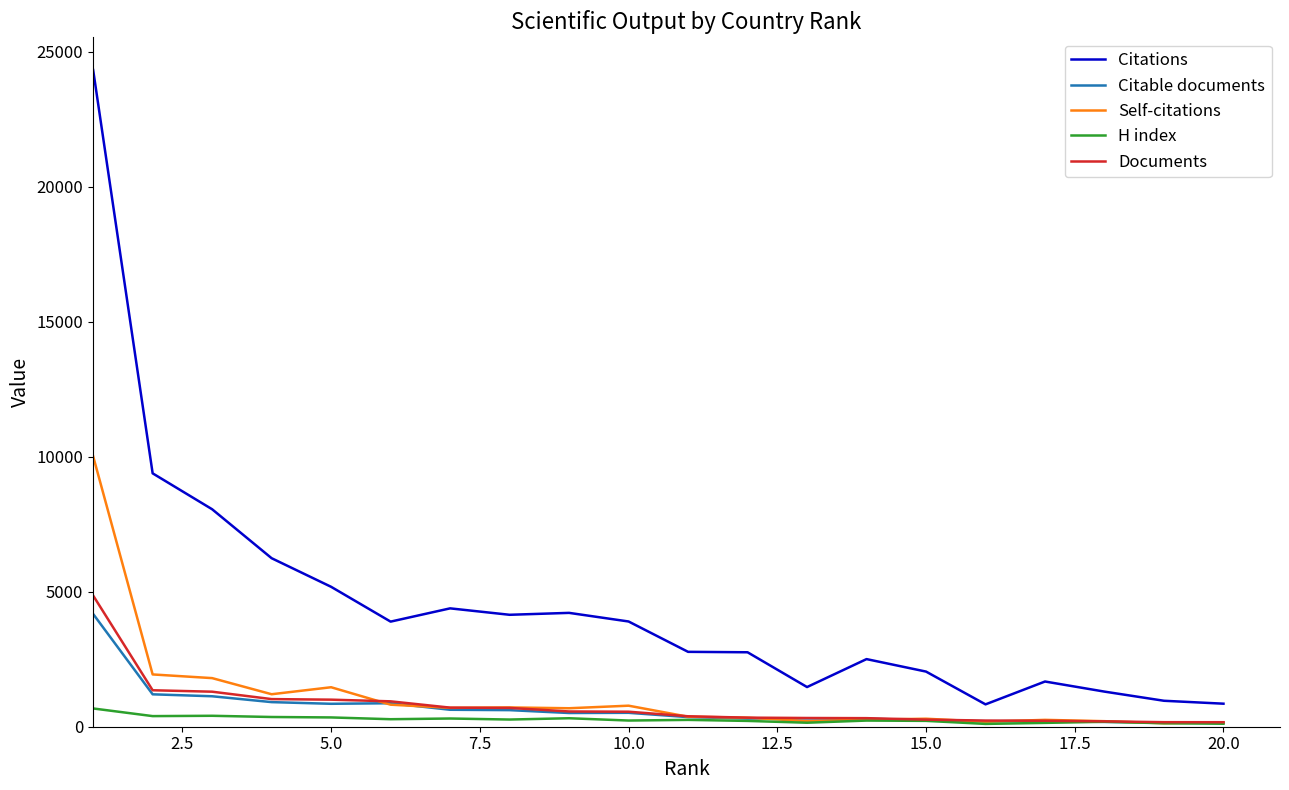

True or false: Citations and Citable documents cross at least once.

False